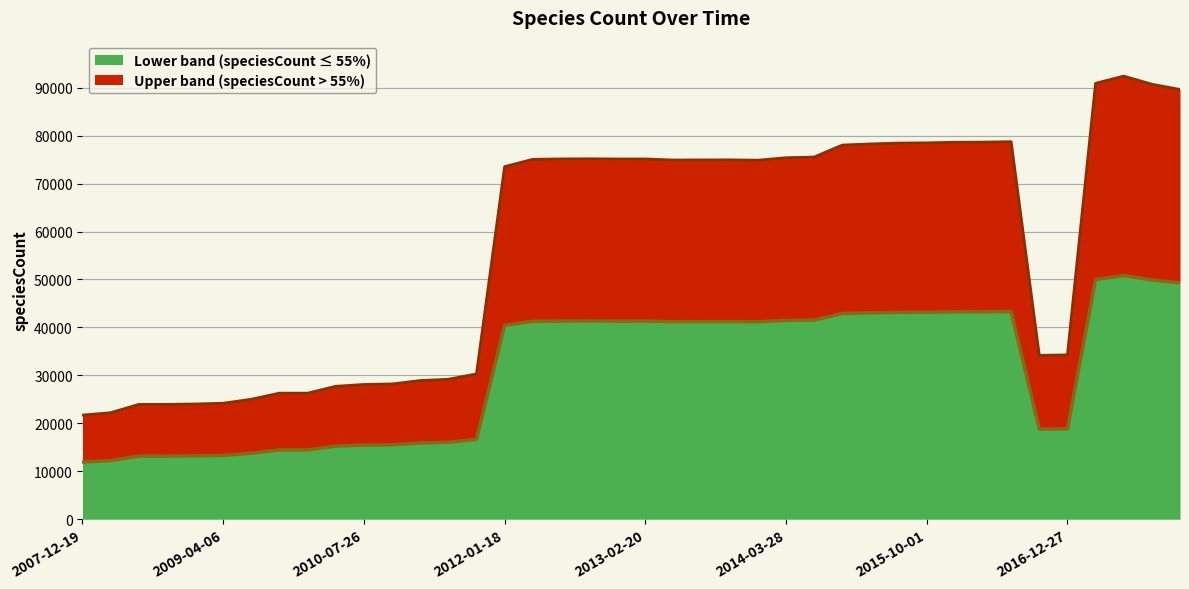

List the labels in order of value, largest first.

2017-07-24, 2017-04-12, 2017-10-12, 2017-12-22, 2016-07-04, 2016-04-05, 2016-01-04, 2015-10-01, 2015-07-03, 2015-04-09, 2015-01-19, 2014-09-08, 2014-03-28, 2012-10-31, 2012-07-13, 2013-02-20, 2012-12-11, 2012-03-26, 2013-09-10, 2013-07-09, 2013-05-21, 2013-12-20, 2012-01-18, 2016-12-27, 2016-10-07, 2011-09-05, 2011-06-10, 2011-02-21, 2010-11-17, 2010-07-26, 2010-04-01, 2009-09-25, 2009-12-16, 2009-06-17, 2009-04-06, 2008-12-17, 2008-10-10, 2008-06-27, 2008-04-01, 2007-12-19